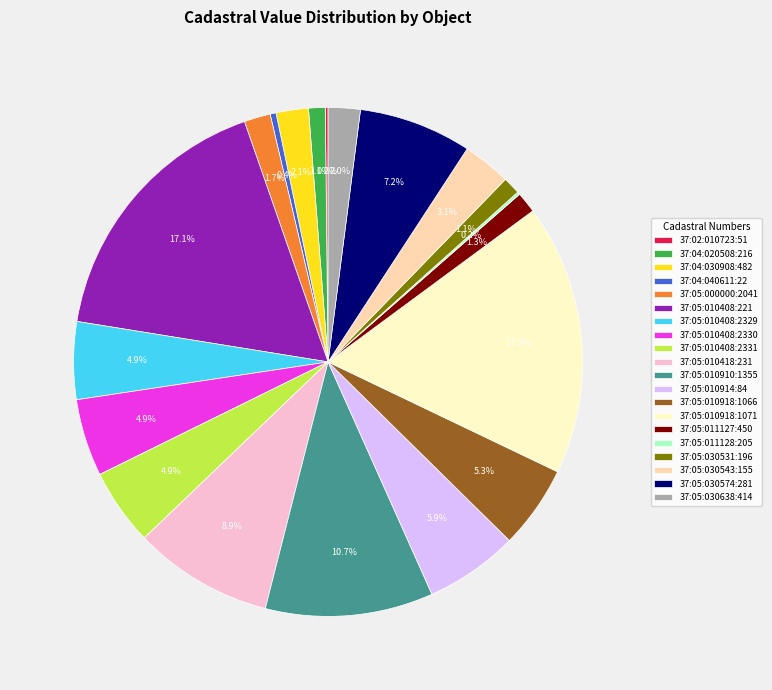

Which has a higher value, 37:05:010918:1071 or 37:05:030531:196?

37:05:010918:1071